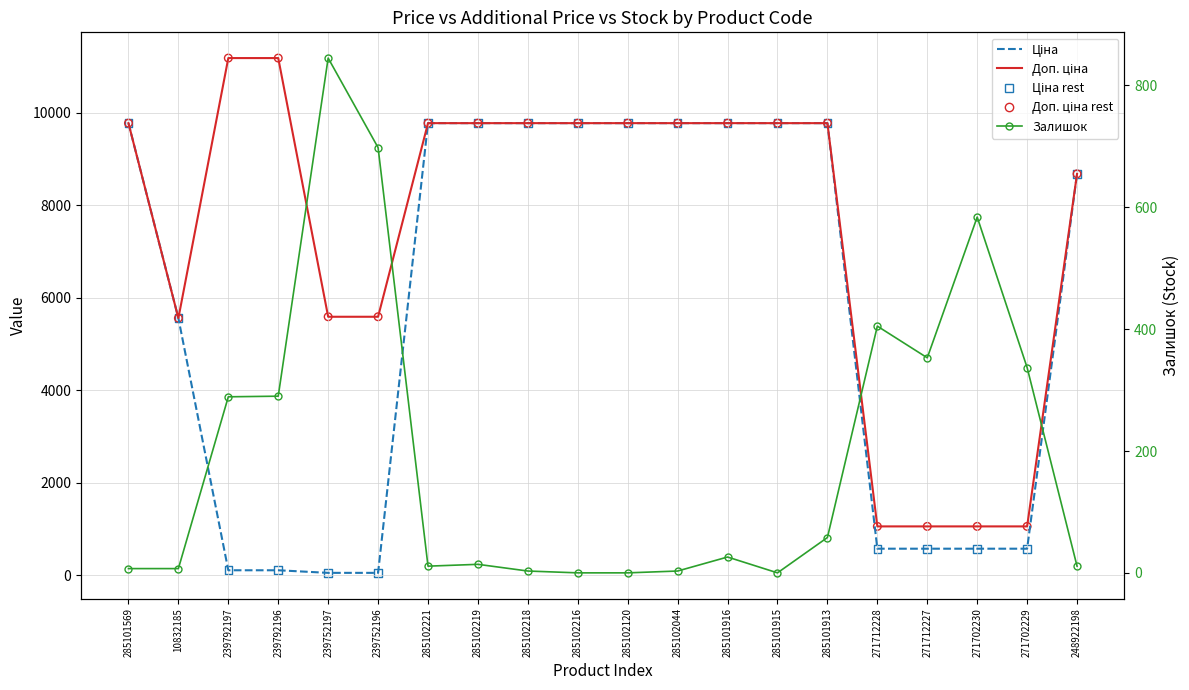

Which series contains the highest Y value?

Доп. ціна